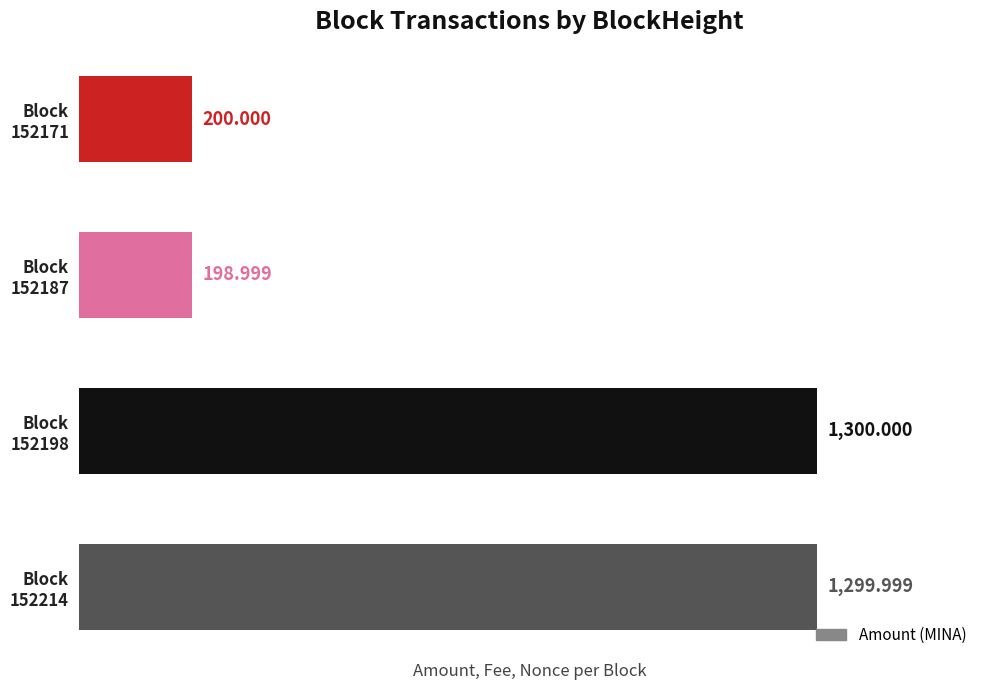

What is the difference between the maximum and second lowest values?

1100.0